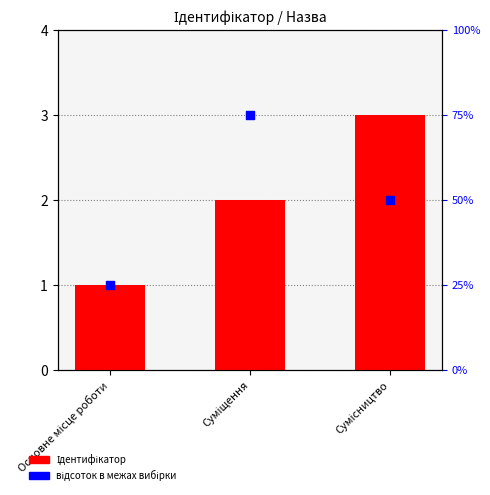

At which category is the sum across all series the highest?

Суміщення